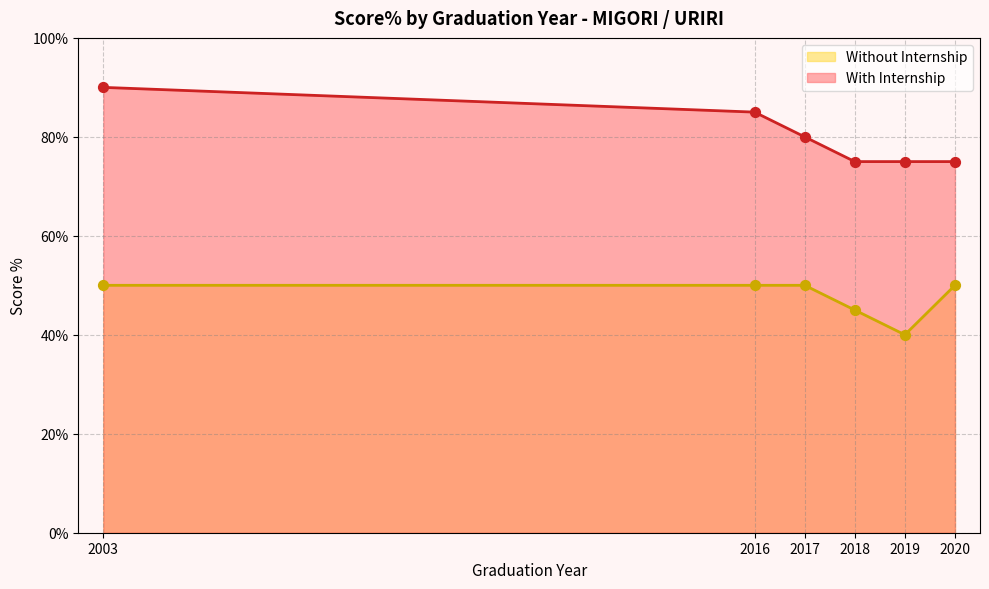

Is the value of Without Internship at 2018 greater than the value of With Internship at 2018?

No